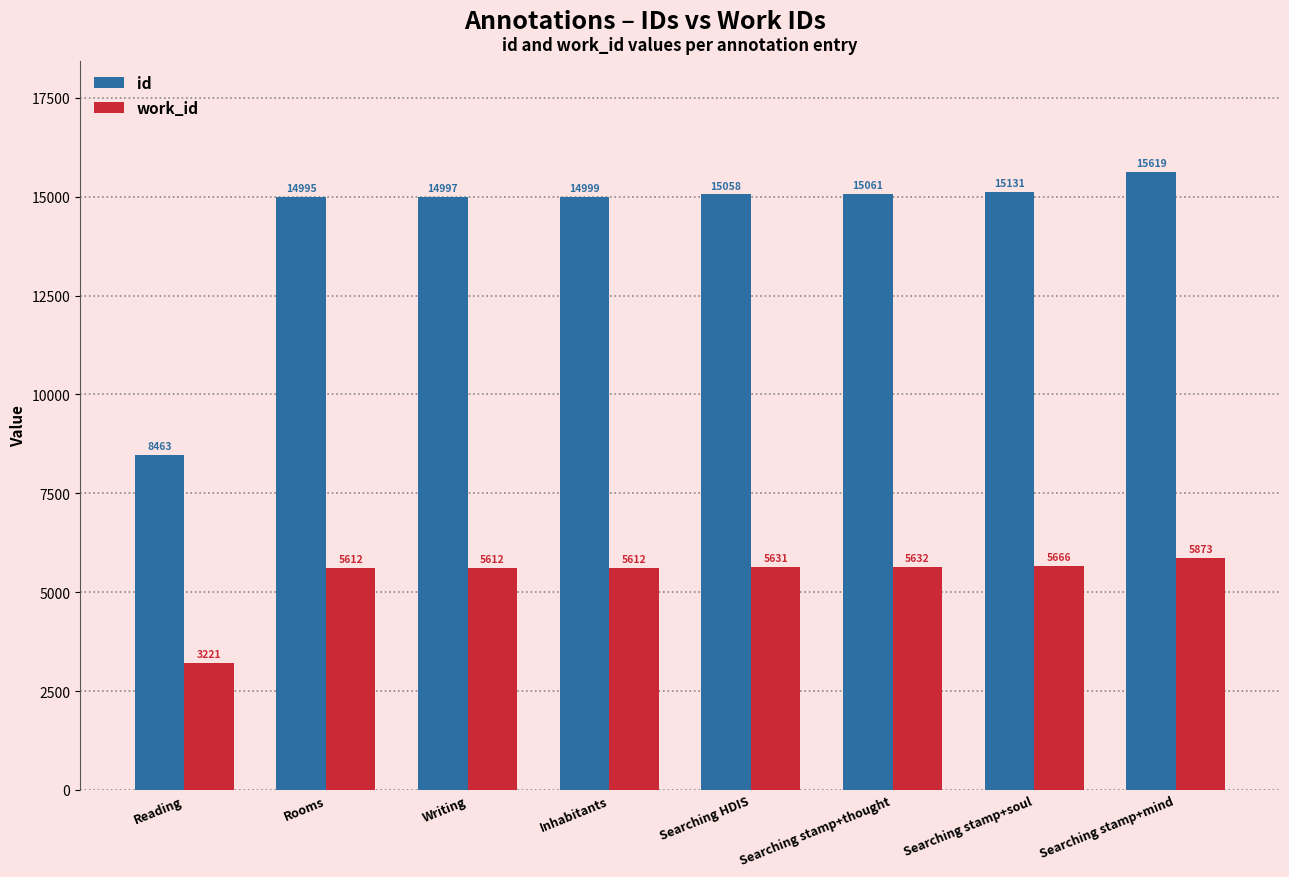

Between Reading and Searching stamp+mind, which series saw the biggest shift?

id